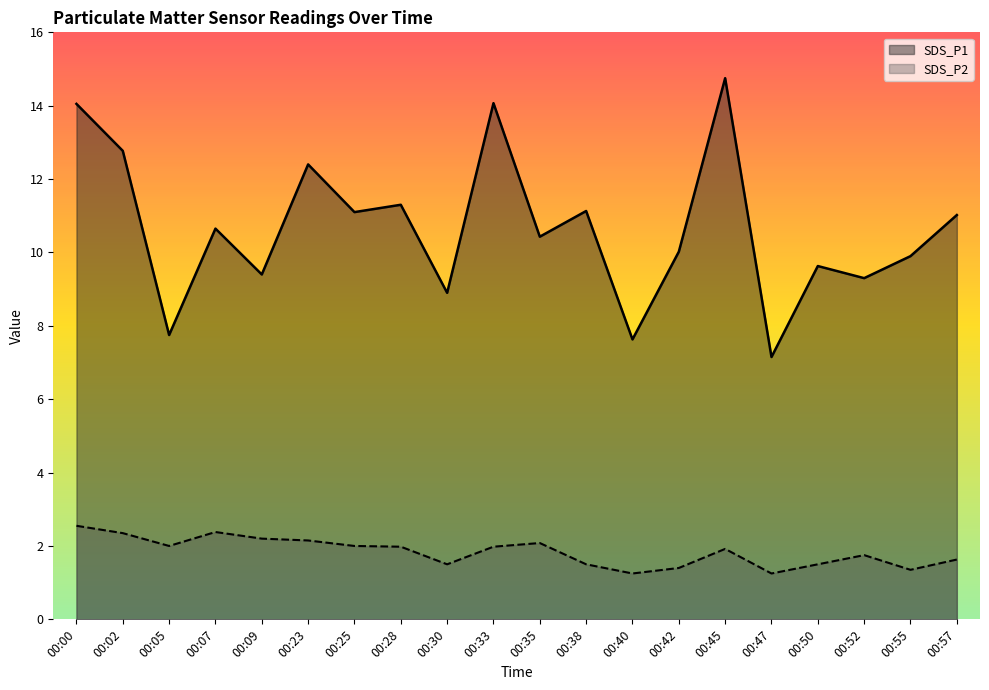

What is the difference between the highest and lowest values at 00:02?

10.4